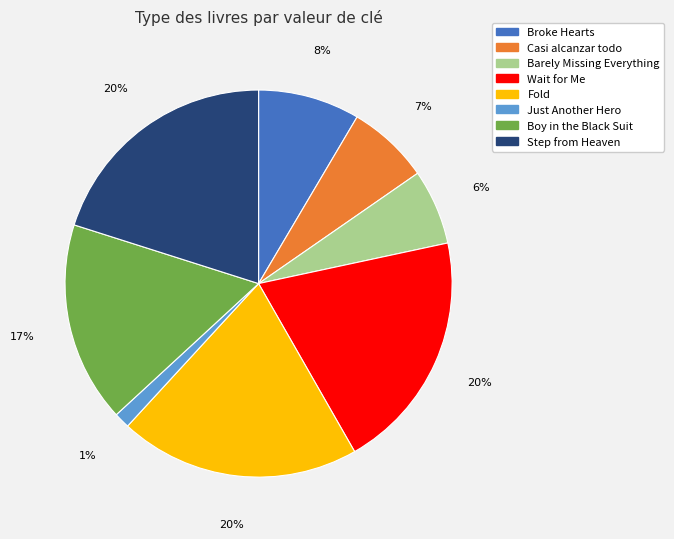

Is the sum of Casi alcanzar todo and Fold greater than half?

No